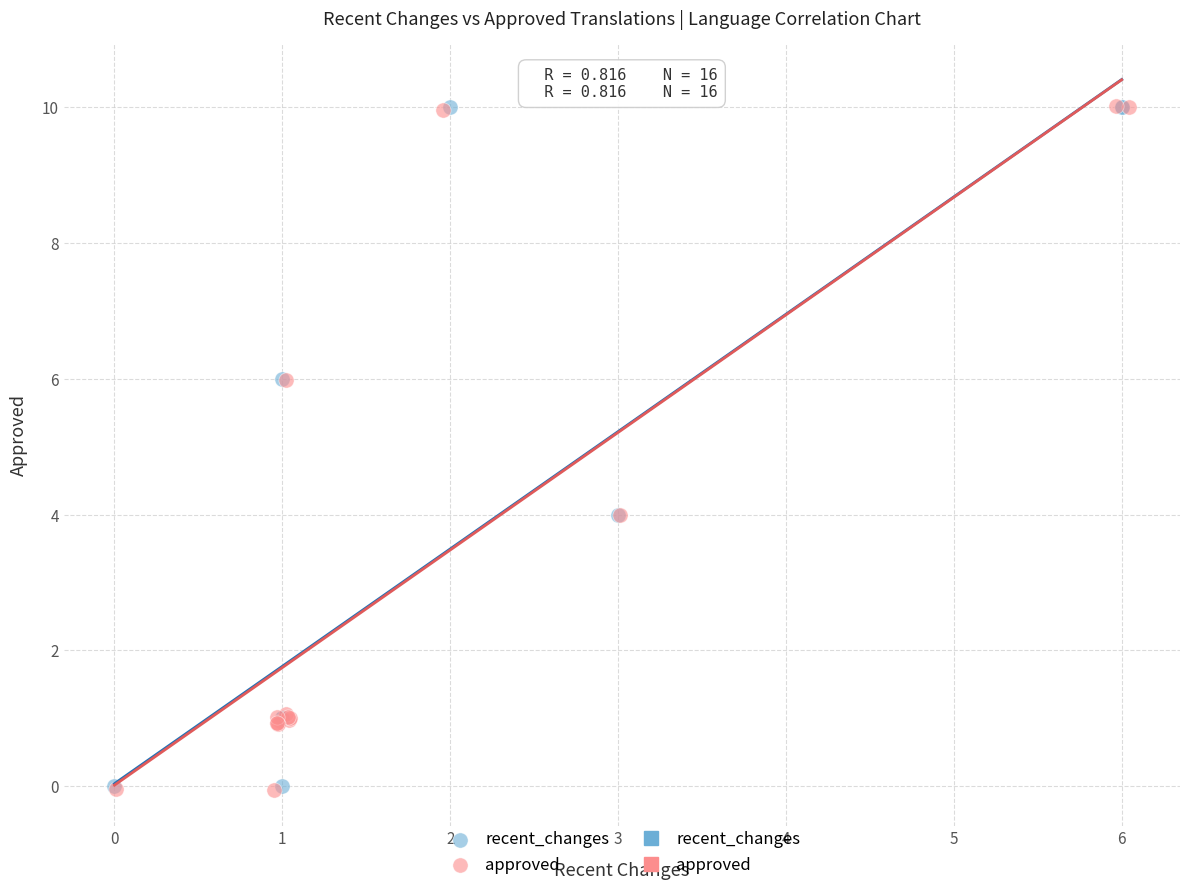

Which series has the largest Y range (max minus min)?

approved